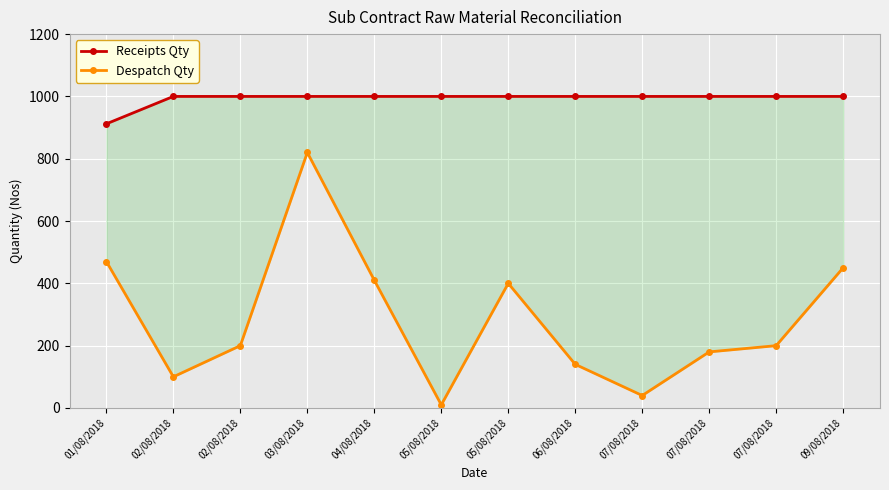

True or false: Receipts Qty and Despatch Qty cross at least once.

False